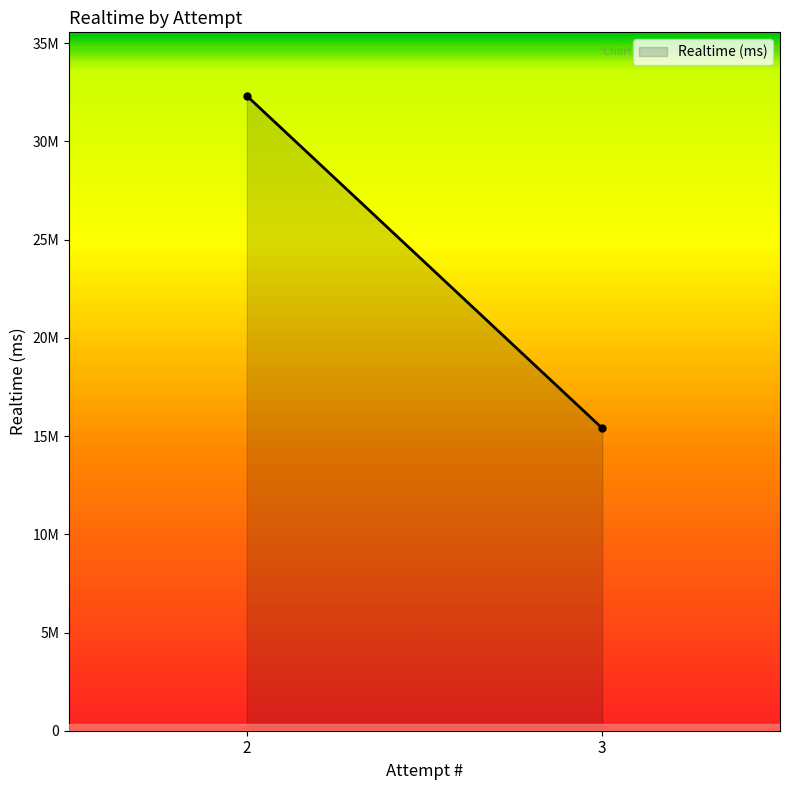

What is the ratio of the value at 3 to the value at 2?

0.5